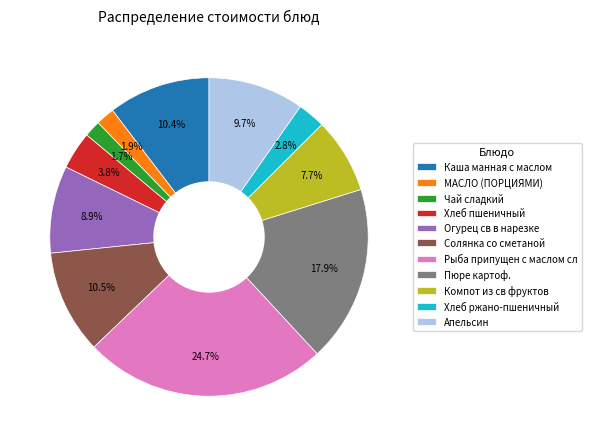

How many segments does this pie chart have?

11